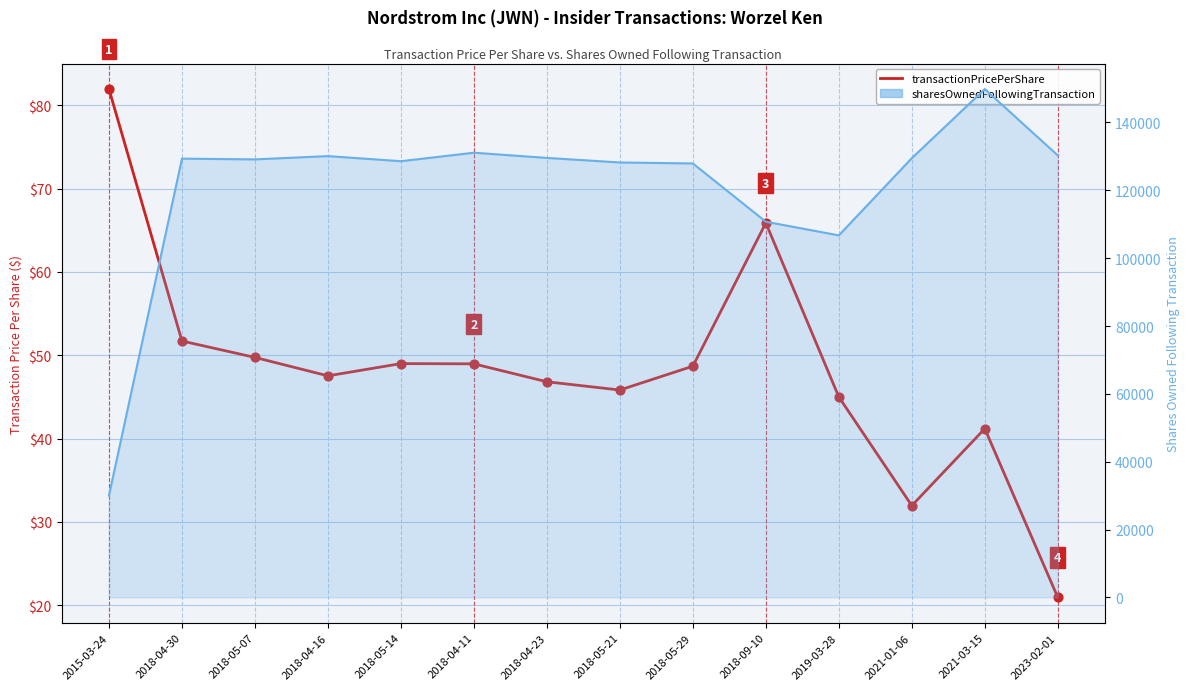

At which category is the sum across all series the highest?

2021-03-15